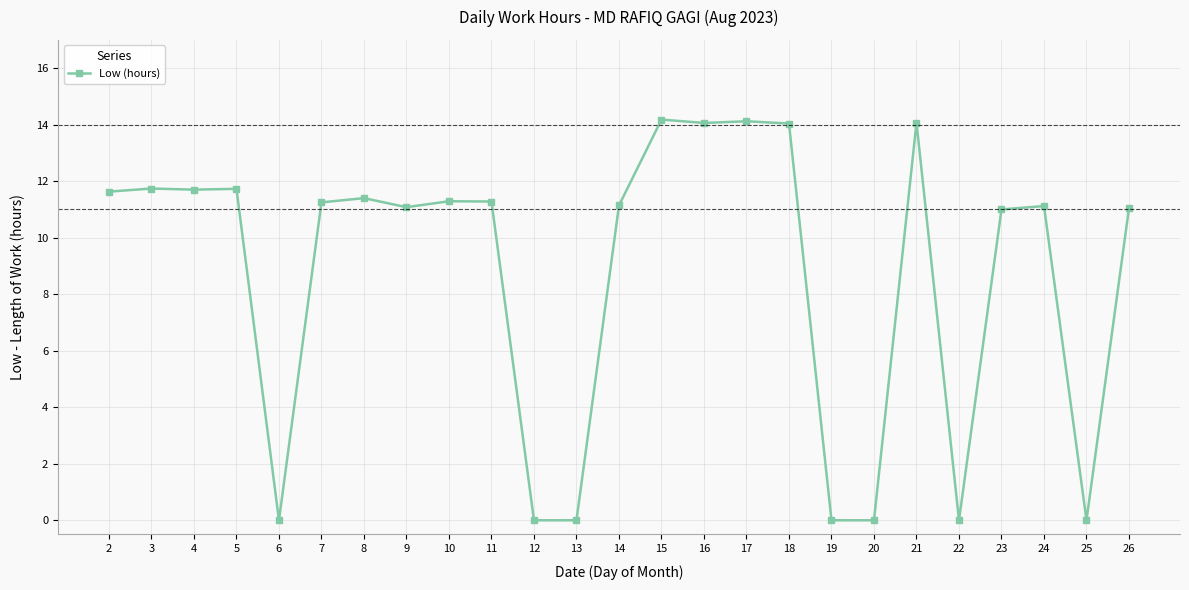

True or false: there are more than 2 points higher than both neighbors.

True